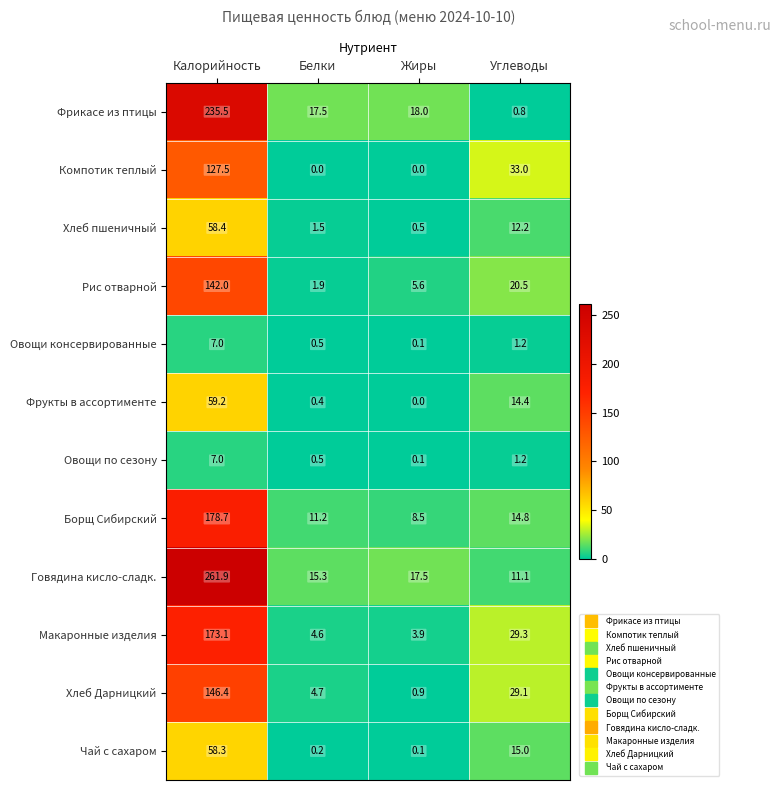

What is the approximate value of Хлеб пшеничный at Белки?

1.5